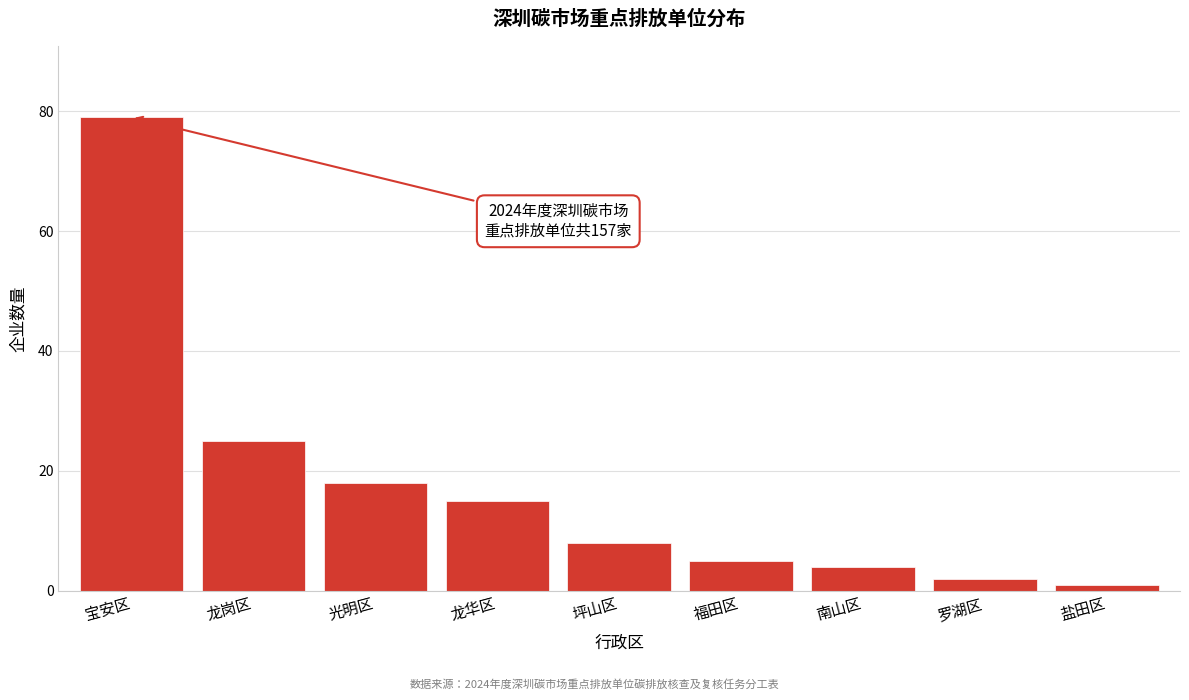

Reading left to right, extract all data points from this chart.

宝安区=79	龙岗区=25	光明区=18	龙华区=15	坪山区=8	福田区=5	南山区=4	罗湖区=2	盐田区=1